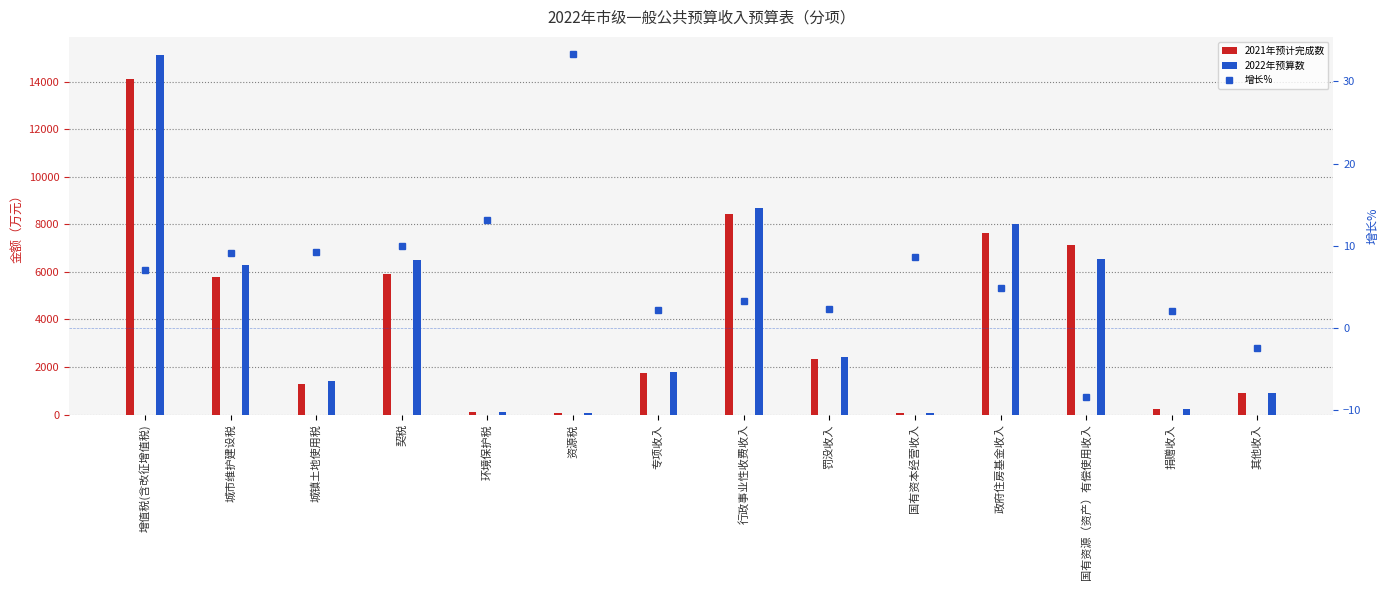

List the series in order of their peak value, highest first.

2022年预算数, 2021年预计完成数, 增长%